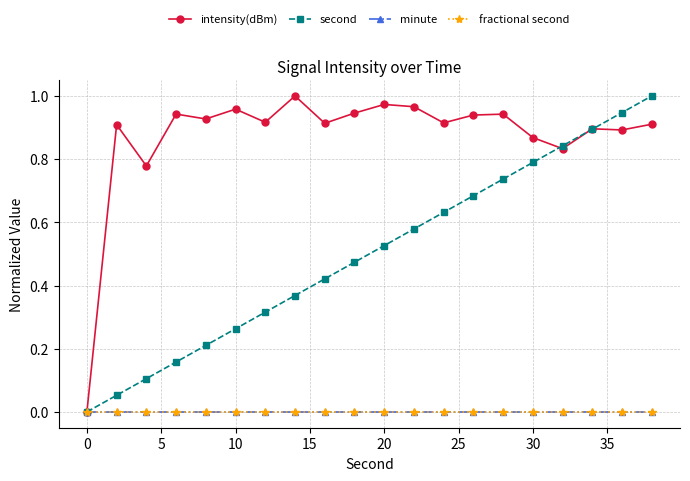

Is this an area chart (filled region under the line)?

No